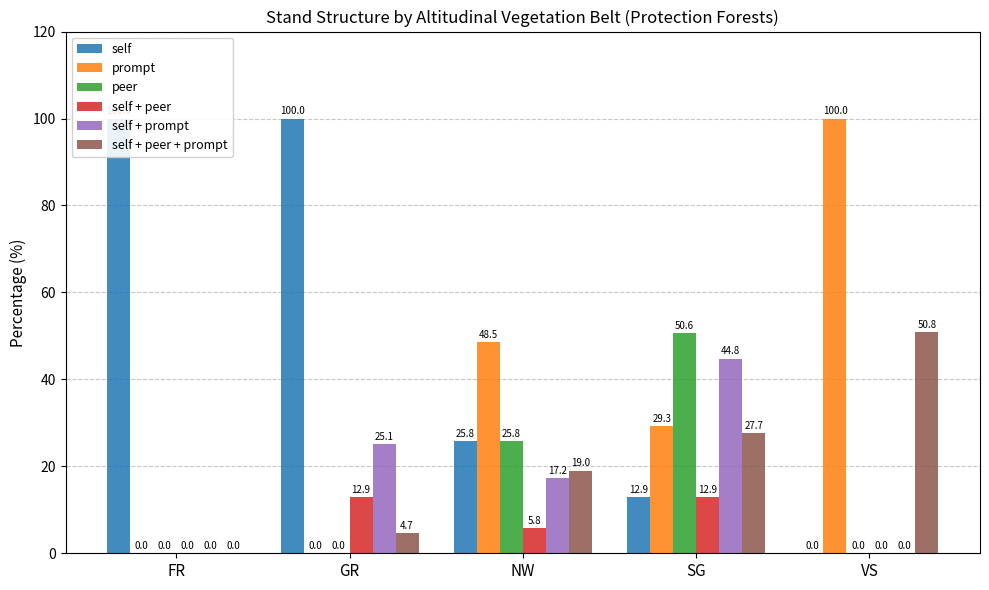

True or false: self + peer + prompt has a value of 28.3 at FR.

False